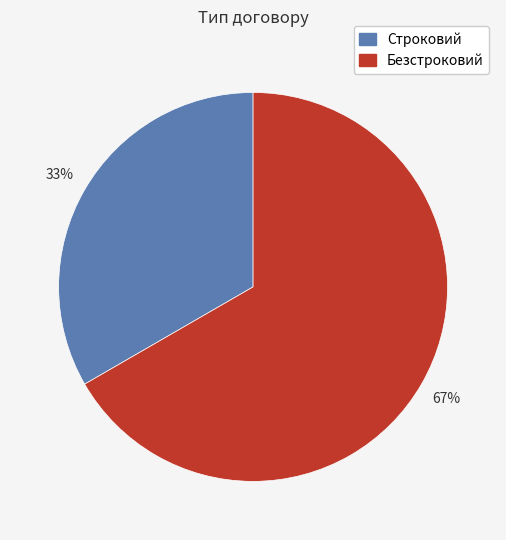

Approximately how many times larger is the value at Безстроковий compared to Строковий?

2.0